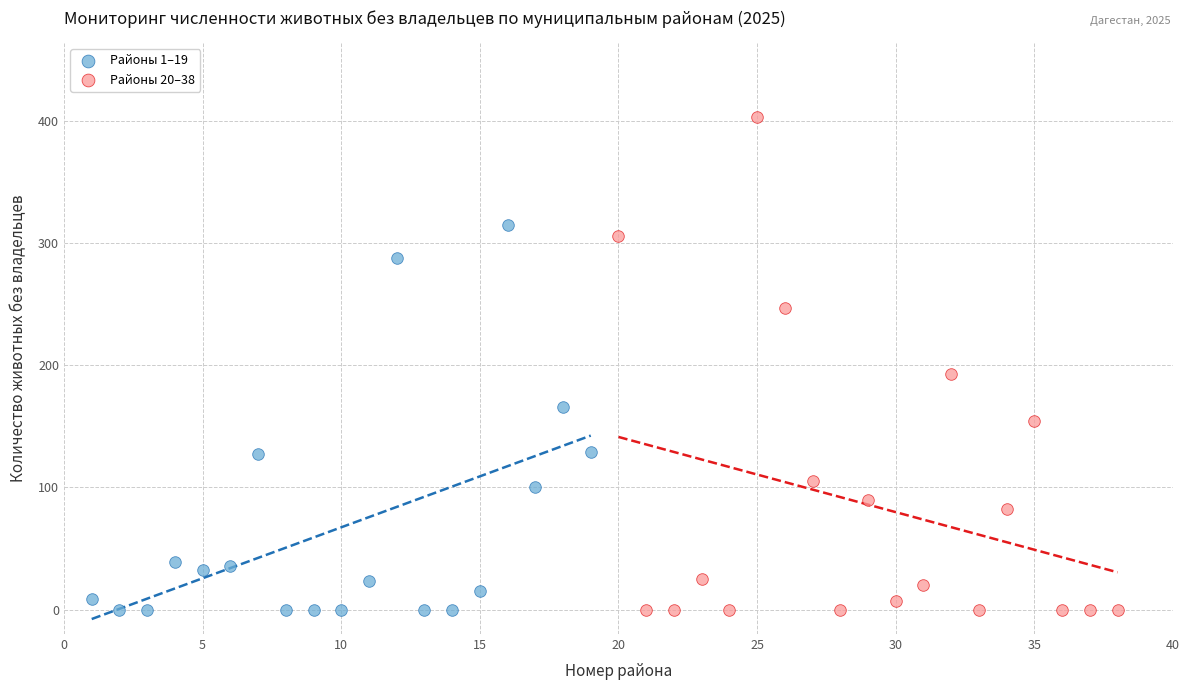

Which series has the widest spread of Y values?

Районы 20–38